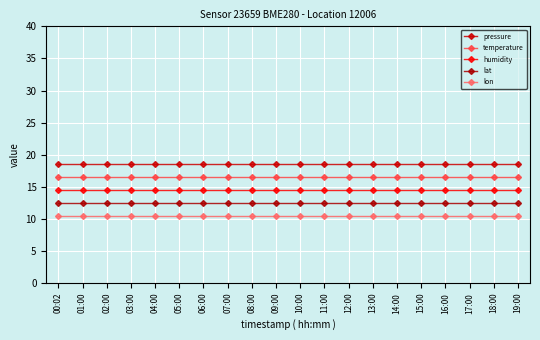

What is the average value of the pressure series?

18.5